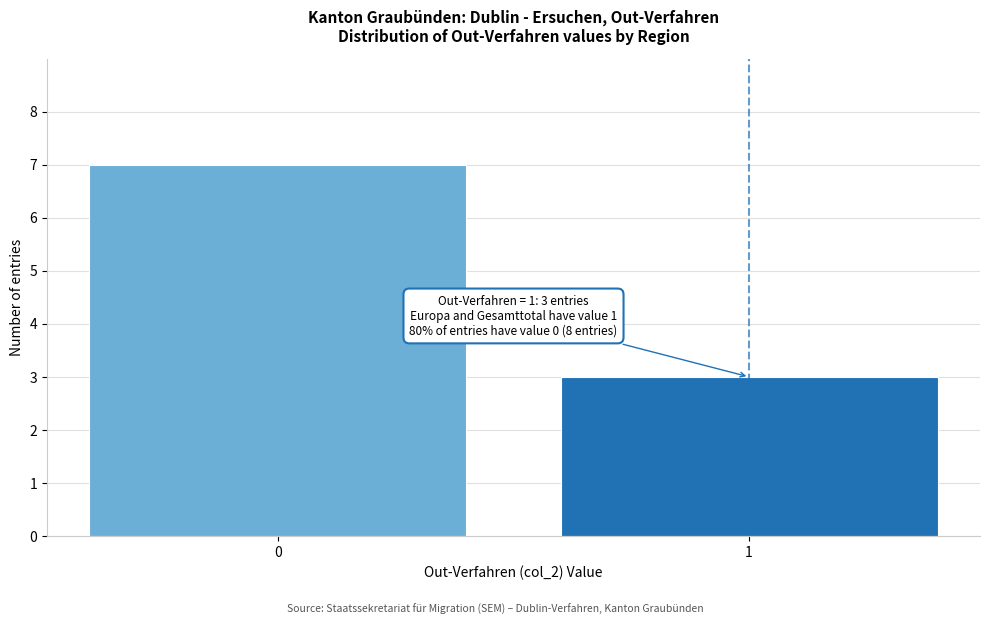

Reading left to right, list all the values displayed in this chart.

7	3